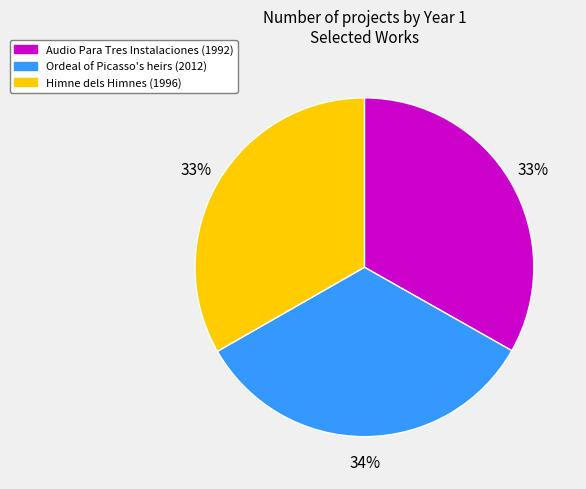

To the nearest percent, what is the average slice percentage?

33%